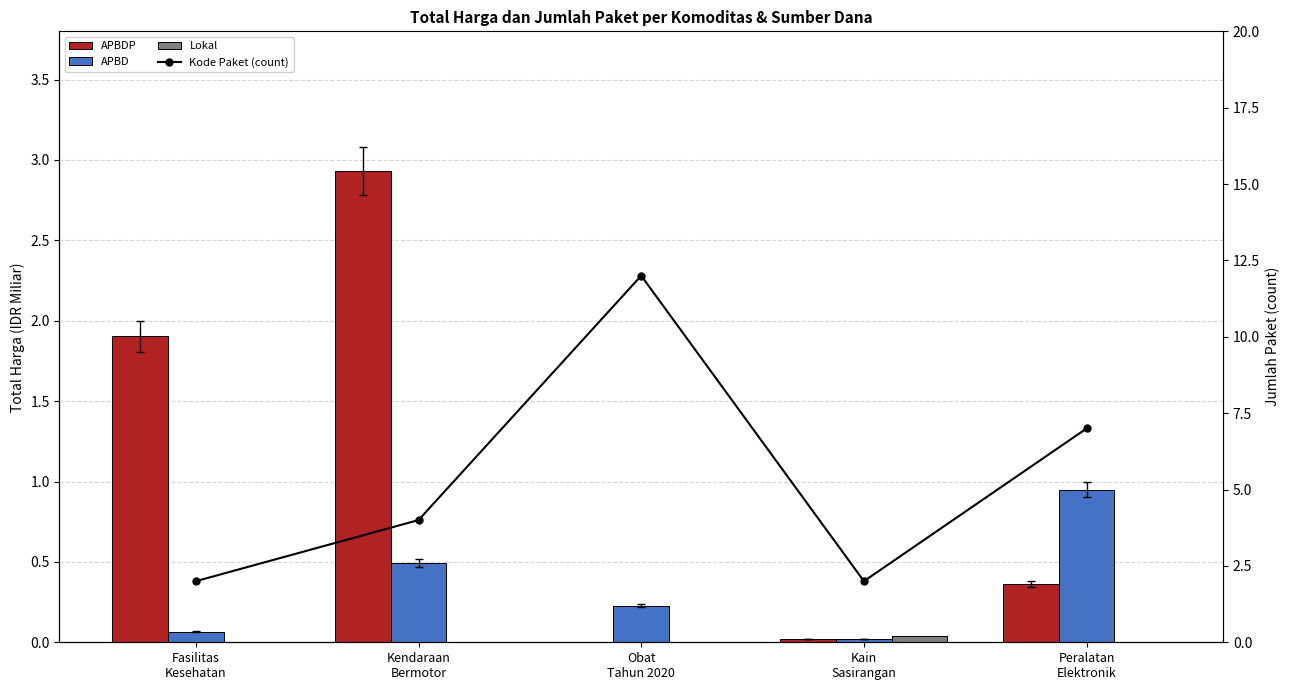

Which has a higher value, Kain
Sasirangan or Fasilitas
Kesehatan?

Fasilitas
Kesehatan